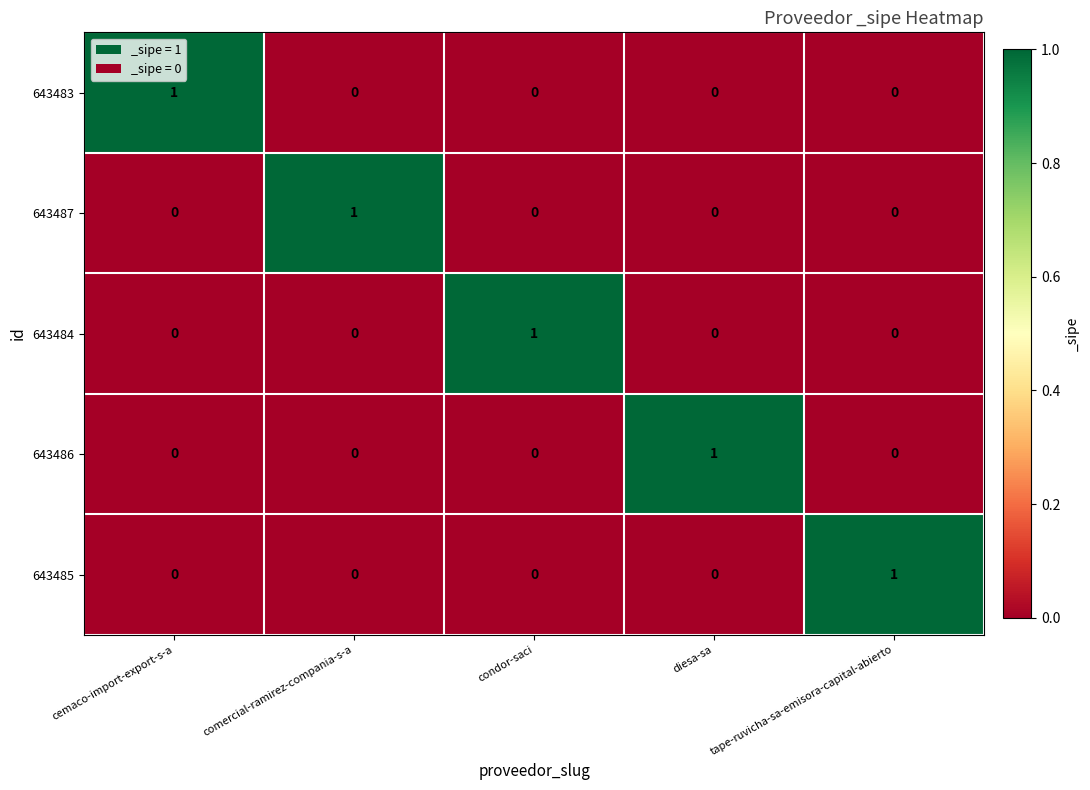

The value of 643484 at condor-saci is 1. True or false?

True